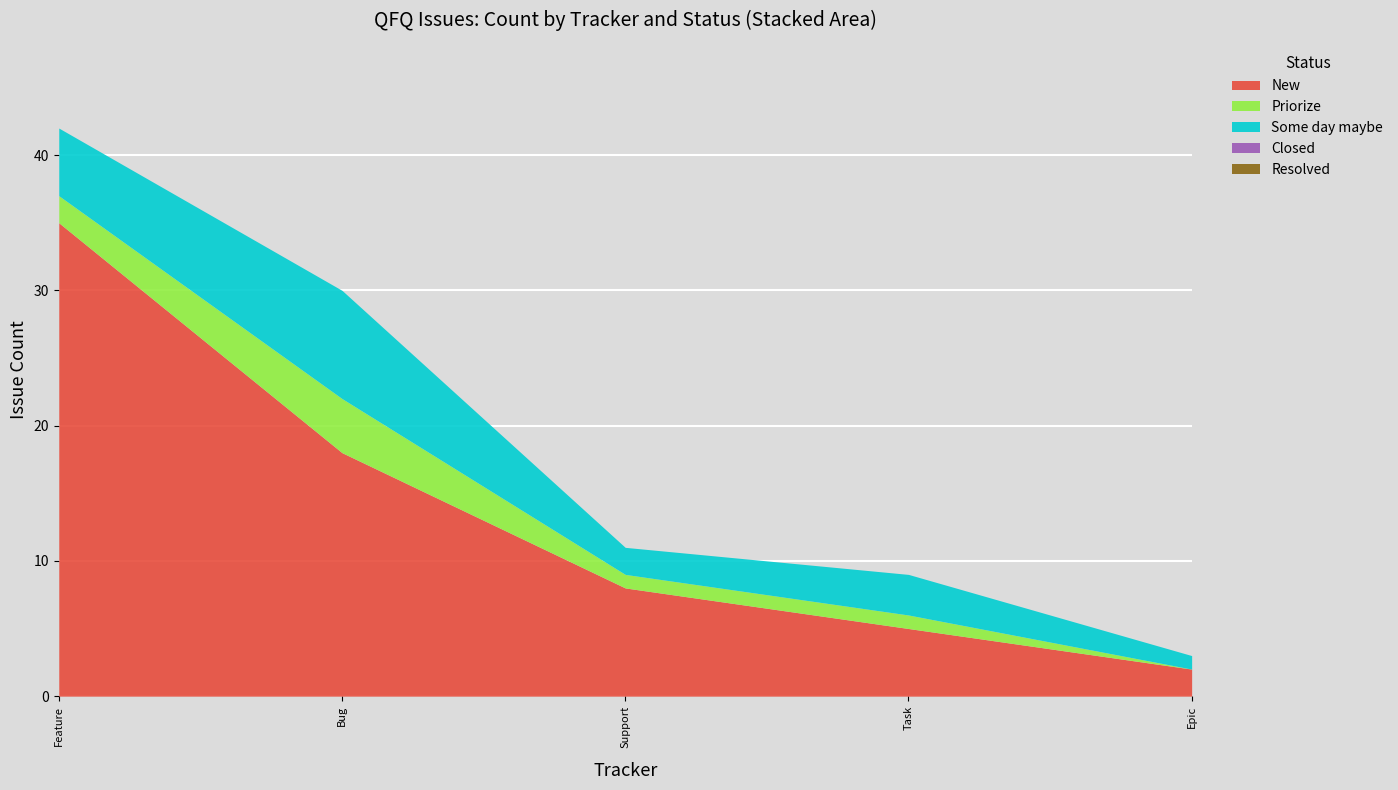

True or false: Closed and Priorize cross at least once.

False